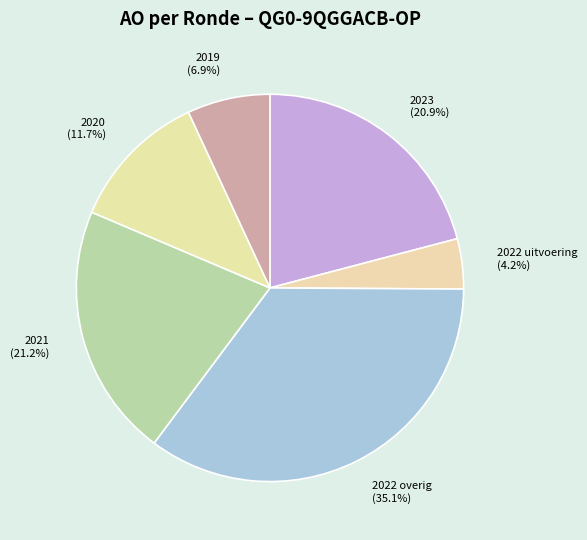

Which has a higher value, 2023 or 2019?

2023